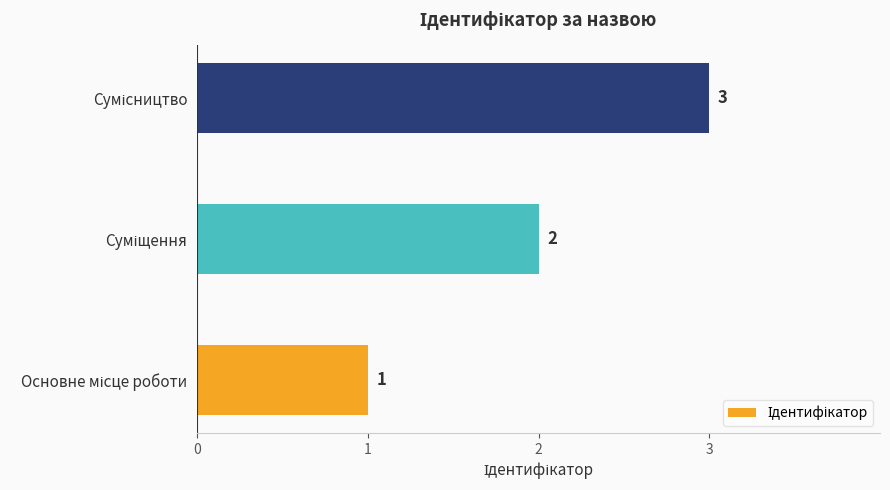

Count the values in the range 1 to 3.

3